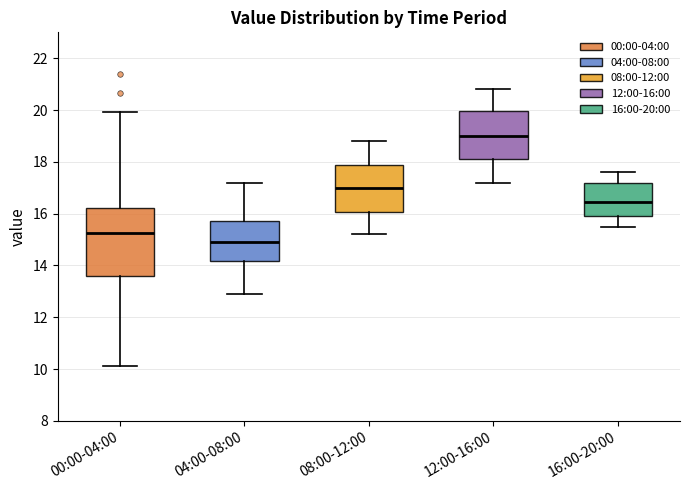

Comparing the boxes themselves (not the whiskers), which one is the tallest?

00:00-04:00